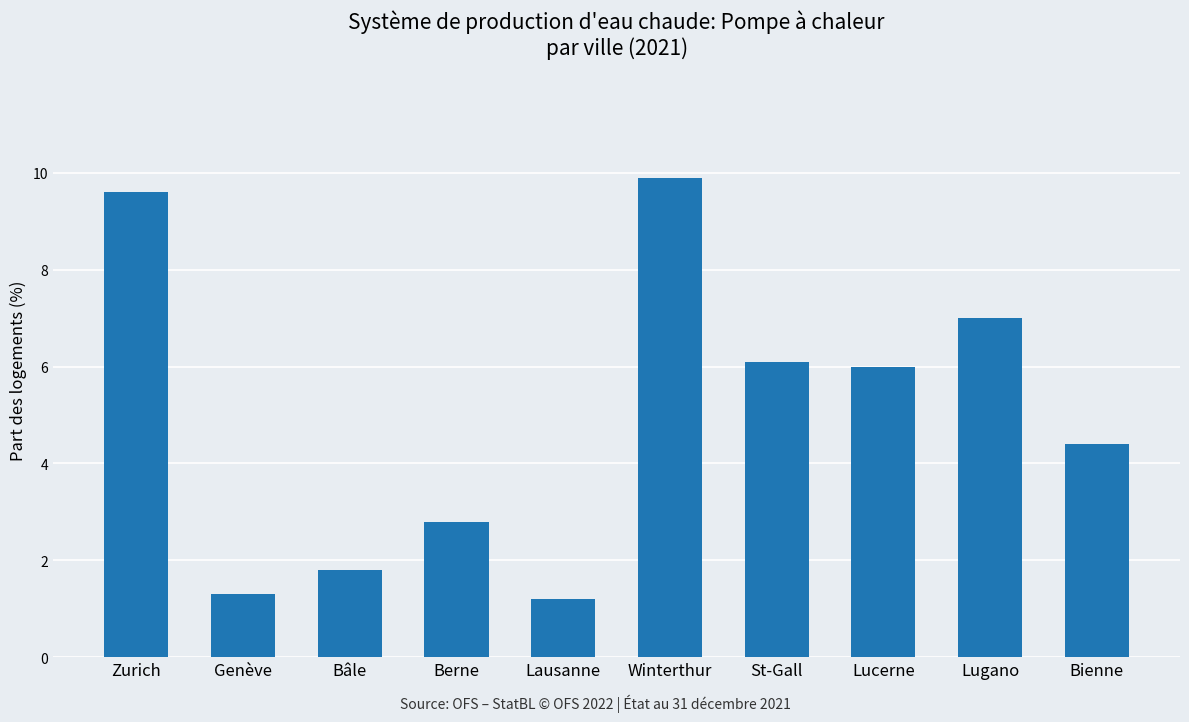

Approximately how many times larger is the value at Bienne compared to Lucerne?

0.7